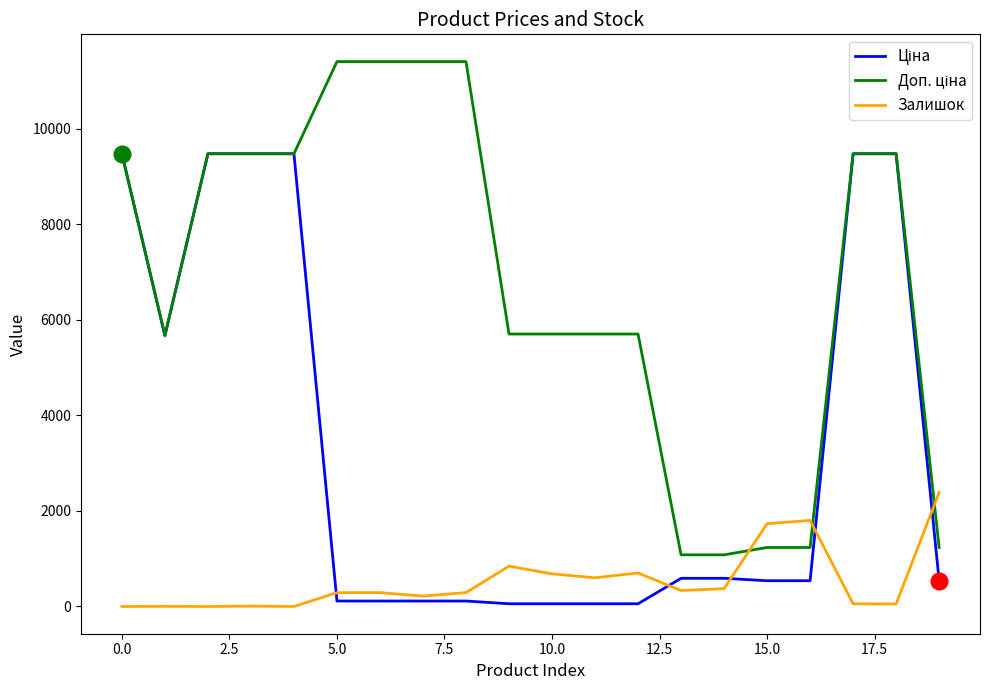

Is this an area chart (filled region under the line)?

No